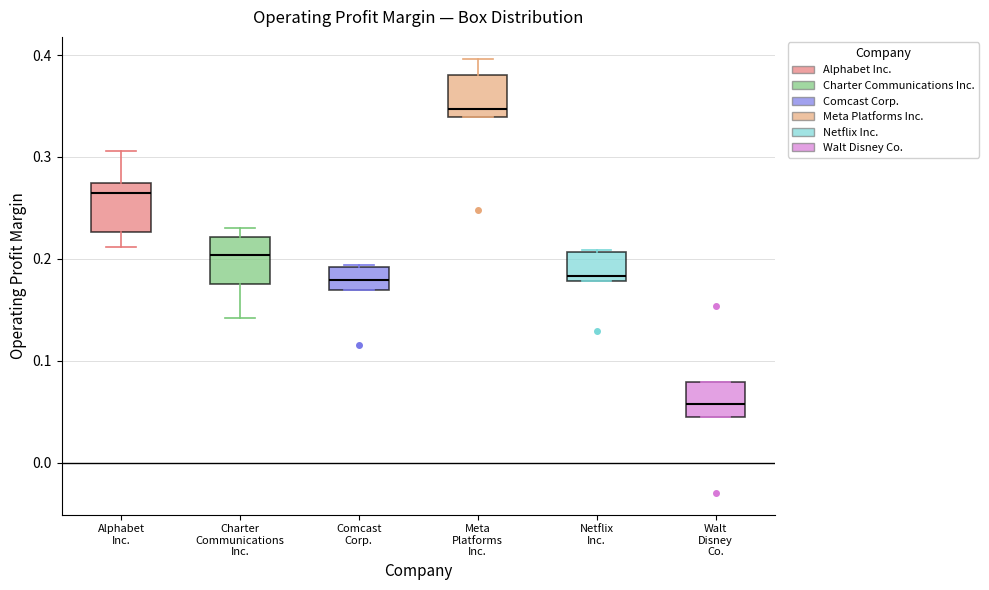

Where is the lower edge of the box for Netflix Inc. on the y-axis? The values are not printed on the chart, so give them approximately, as read against the axis.

0.18